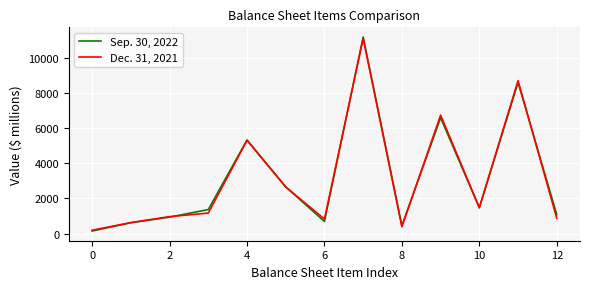

Rank the series by their average value, from highest to lowest.

Sep. 30, 2022, Dec. 31, 2021